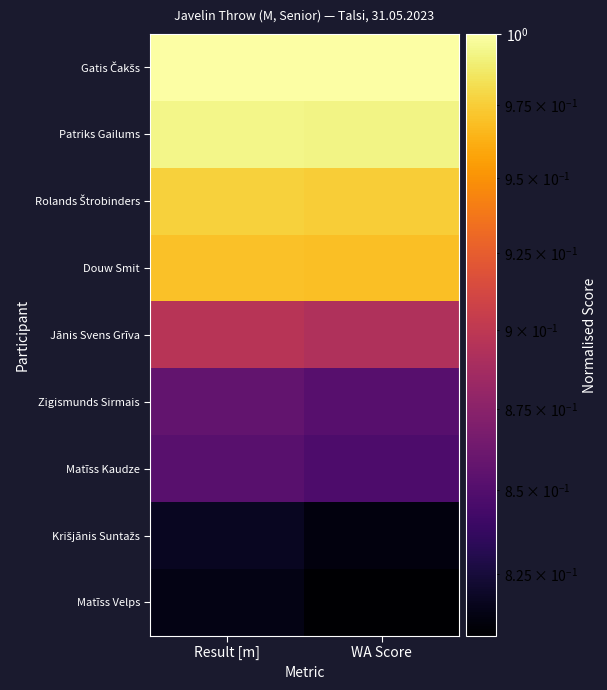

At which category is the sum across all series the highest?

Result [m]